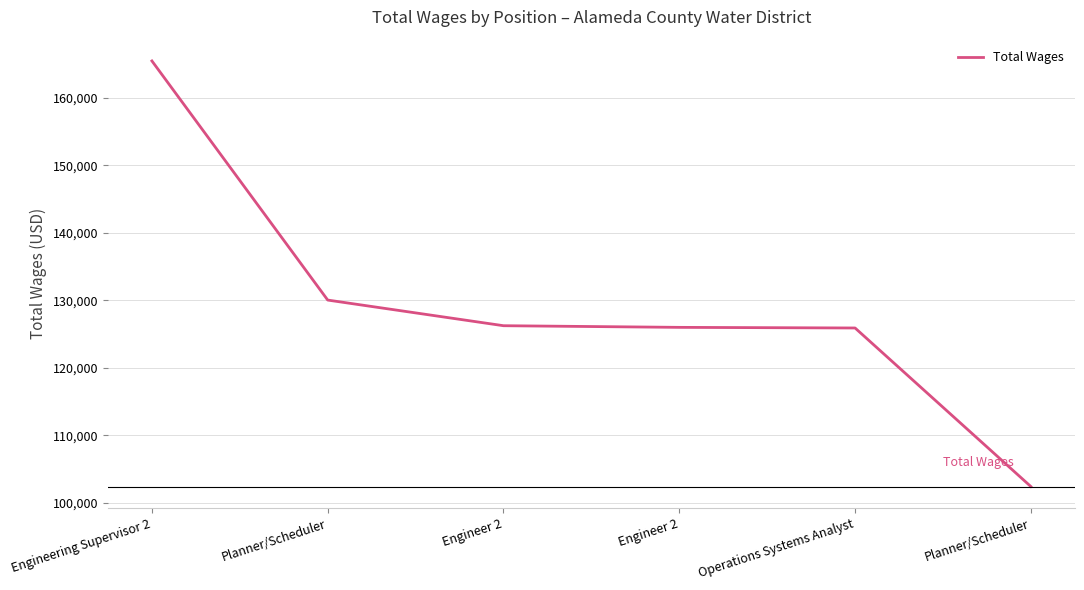

How many lines are shown in the chart?

1